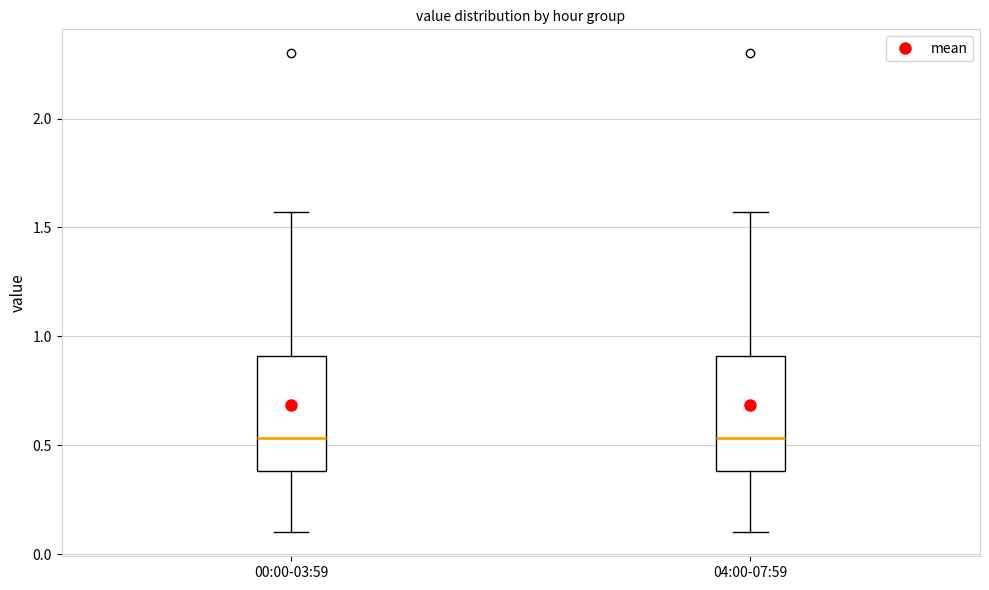

Reading left to right, transcribe this box plot: for each box, give where its median line is, the range the box spans, and where its two whiskers end, as read against the y-axis. The values are not printed on the chart, so give them approximately, as read against the axis.

00:00-03:59: median 0.55, box 0.40 to 0.90, whiskers 0.10 to 1.55
04:00-07:59: median 0.55, box 0.40 to 0.90, whiskers 0.10 to 1.55